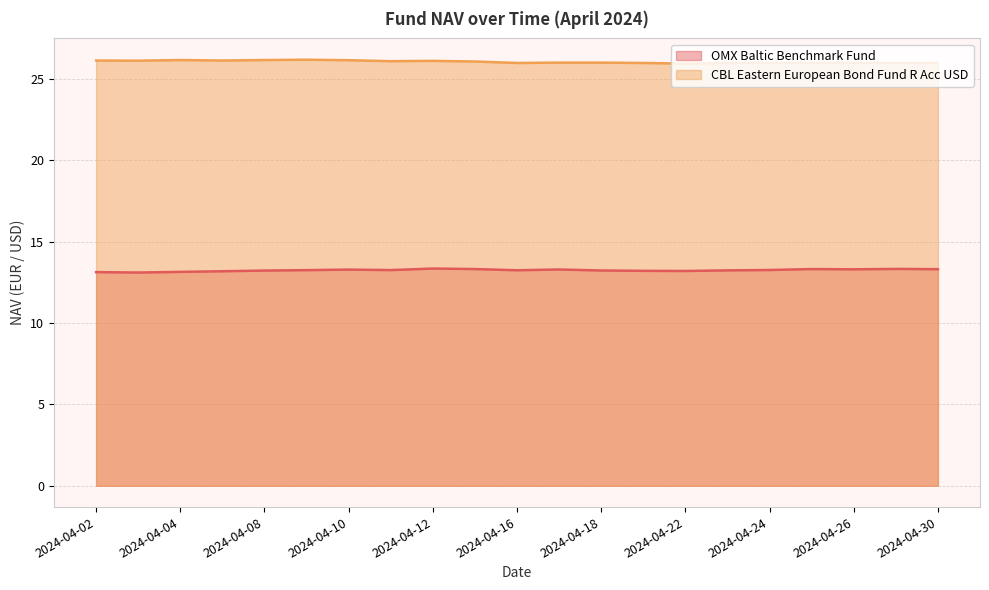

List the series in order of their peak value, highest first.

CBL Eastern European Bond Fund R Acc USD, OMX Baltic Benchmark Fund